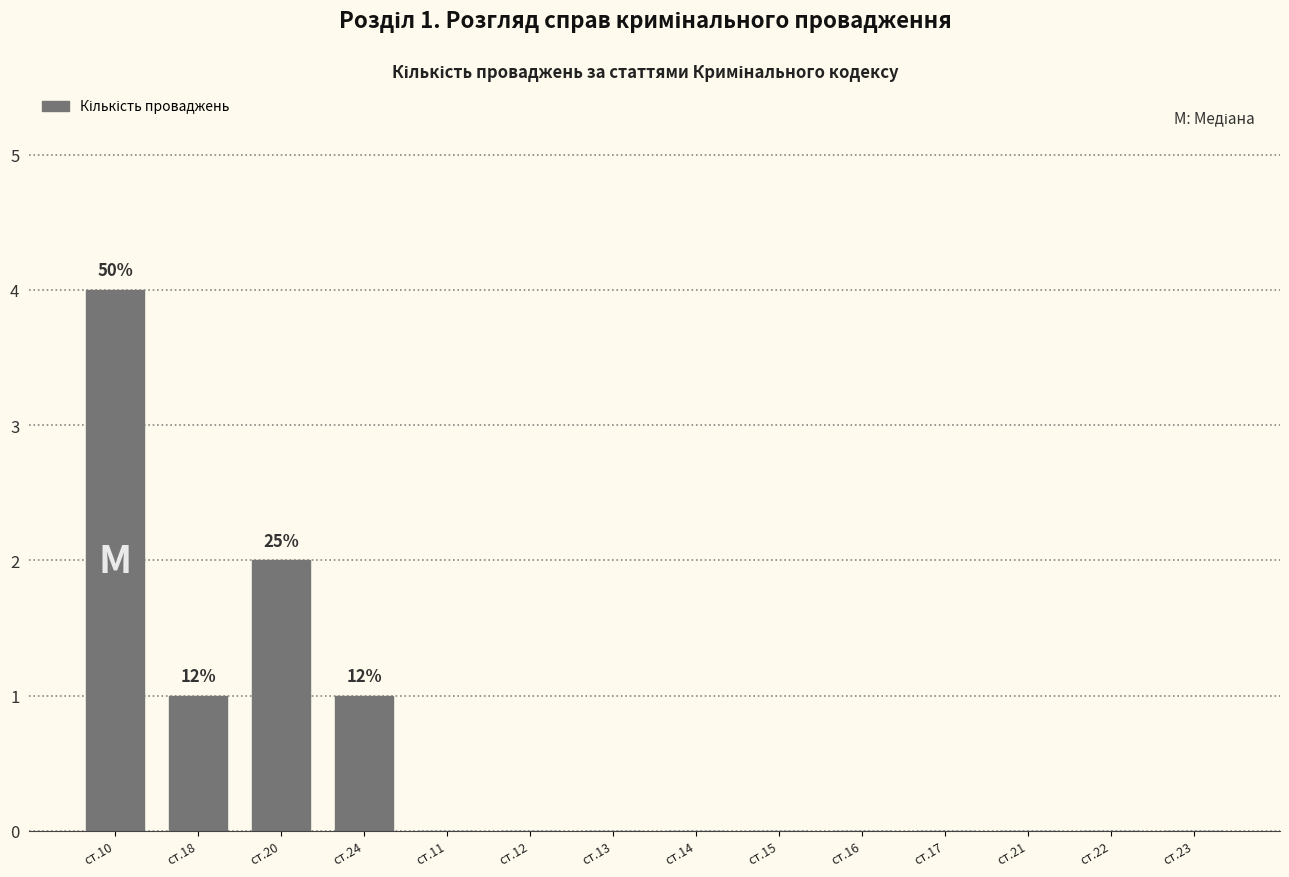

Reading left to right, list all the values displayed in this chart.

ст.10=4	ст.18=1	ст.20=2	ст.24=1	ст.11=0	ст.12=0	ст.13=0	ст.14=0	ст.15=0	ст.16=0	ст.17=0	ст.21=0	ст.22=0	ст.23=0